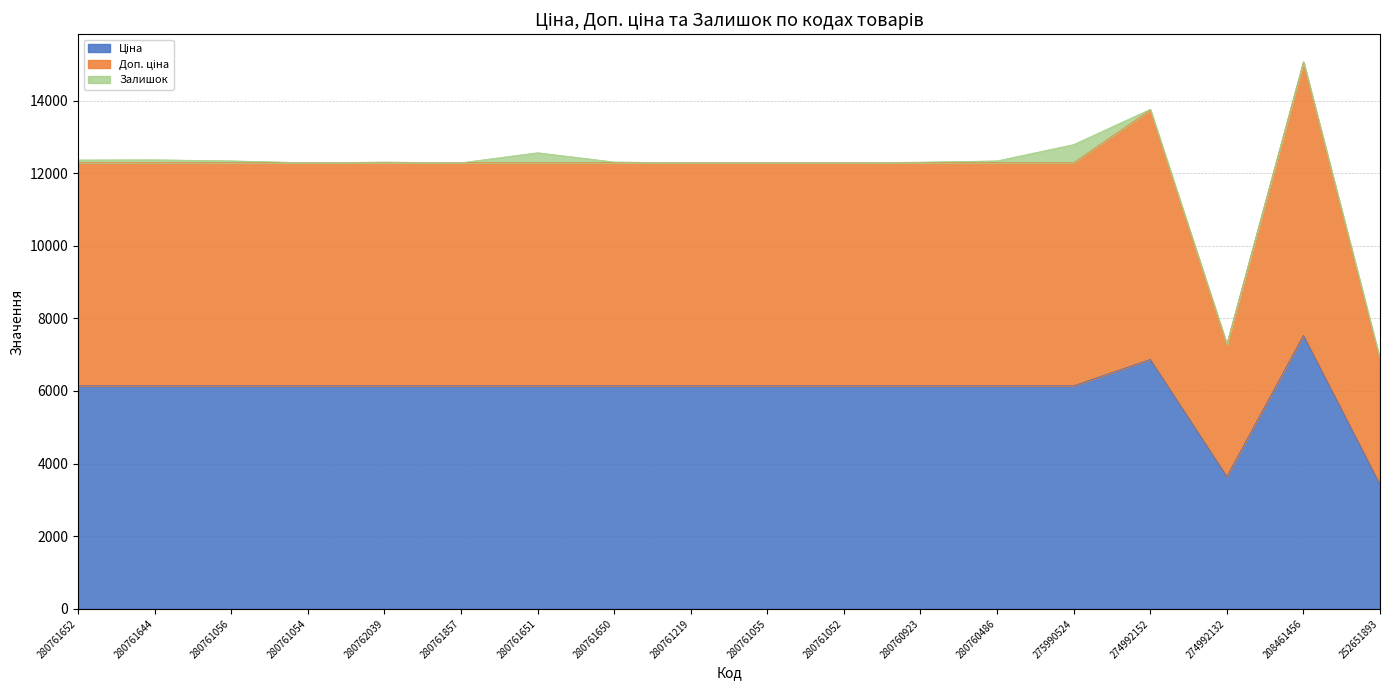

Does the chart display data point markers on the line(s)?

No